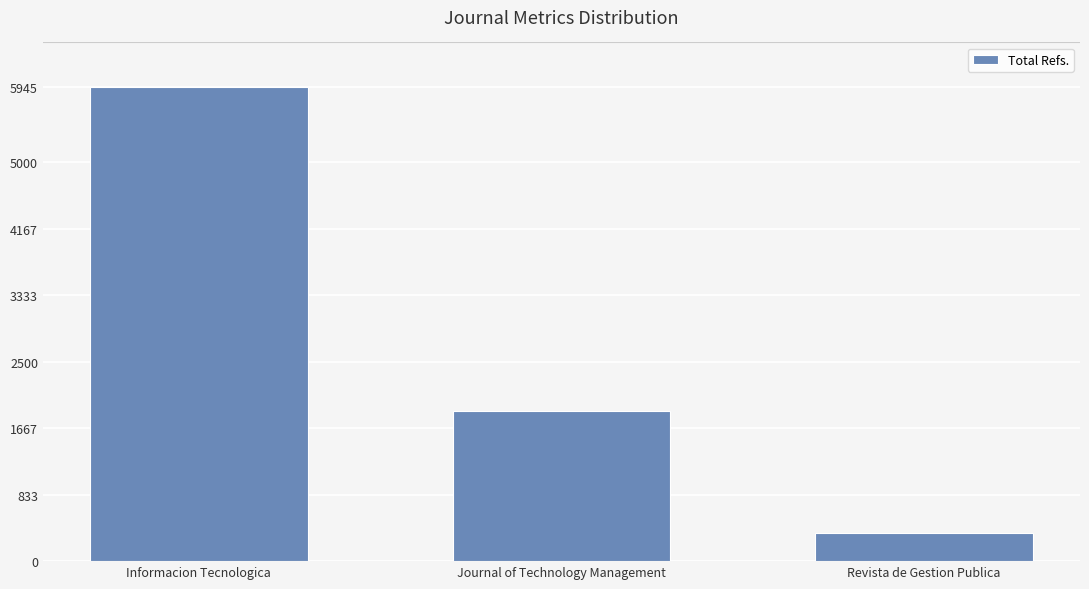

What is the difference between the values at Journal of Technology Management and Informacion Tecnologica?

4063